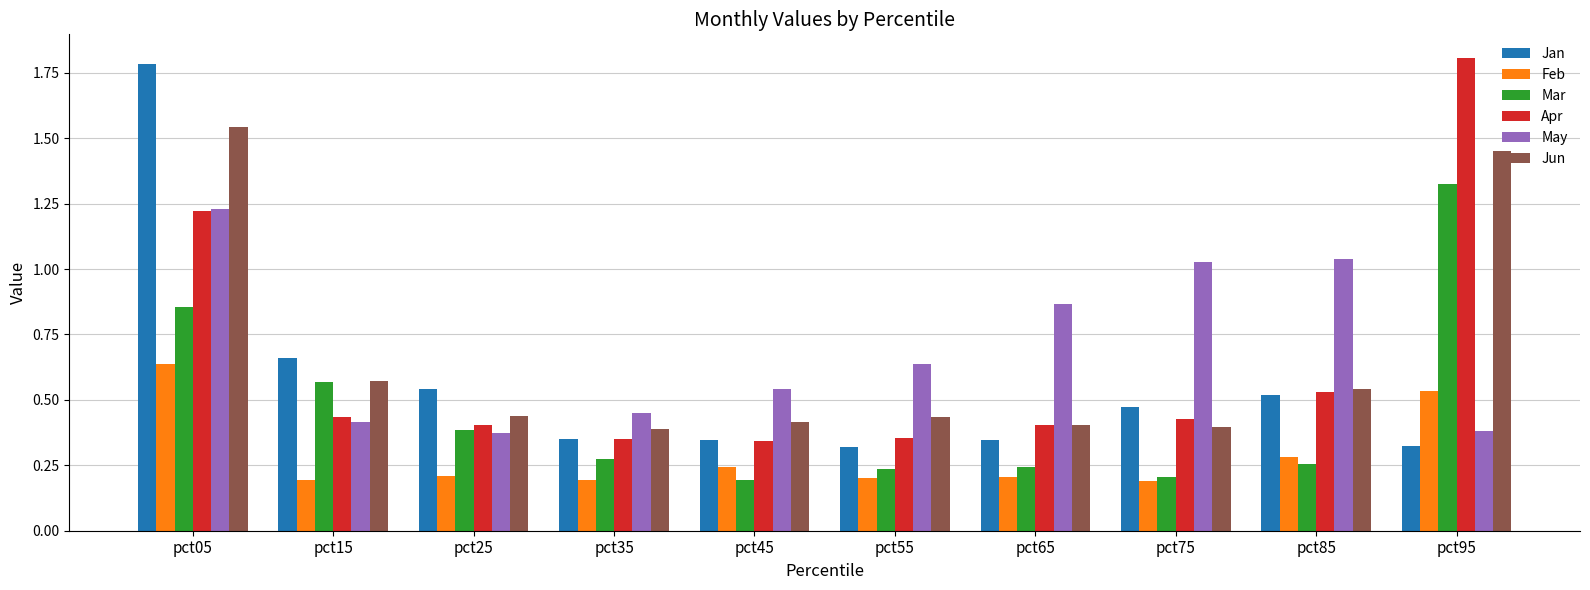

Count the Apr values in the range 0 to 1.

8